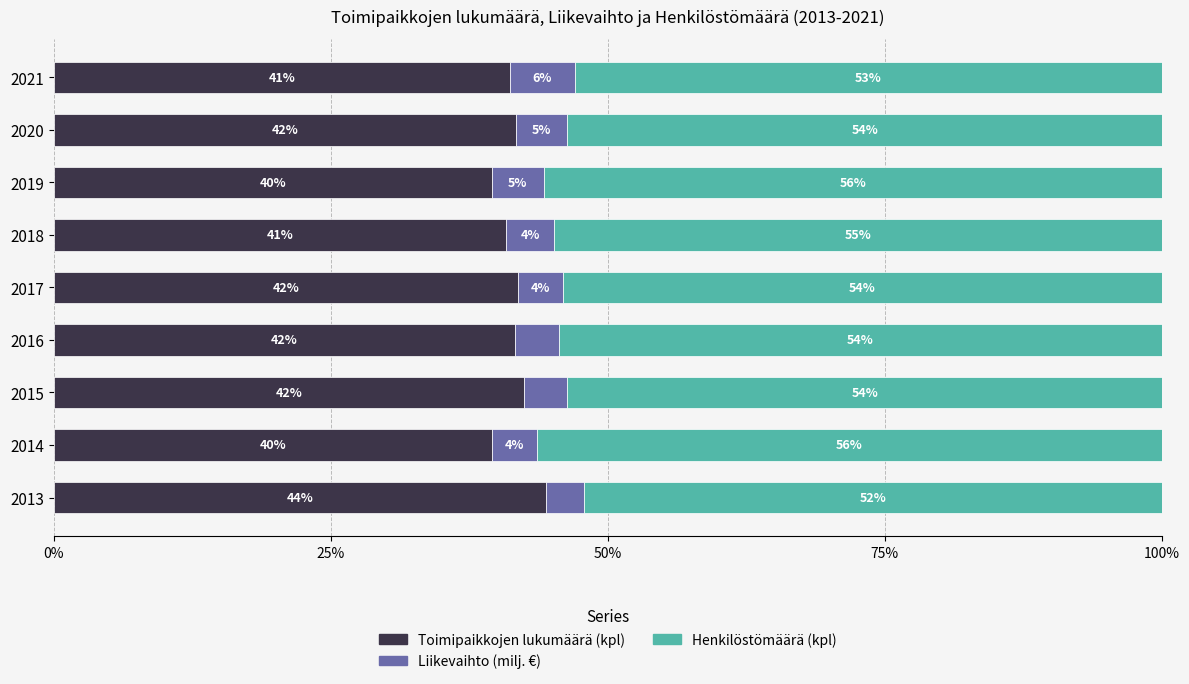

How many data points in Toimipaikkojen lukumäärä (kpl) are above 41?

6